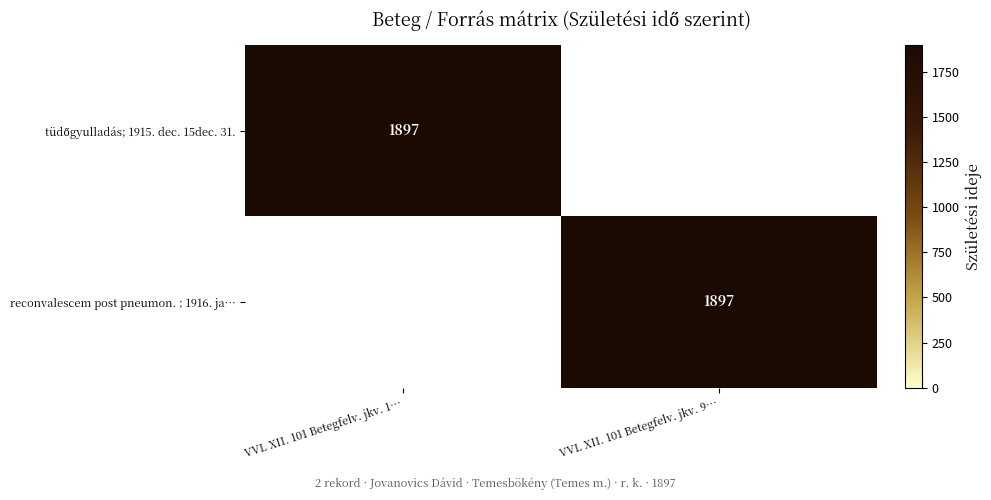

Is it true that reconvalescem post pneumon. ; 1916. ja… equals 1897 at VVL XII. 101 Betegfelv. jkv. 9…?

True